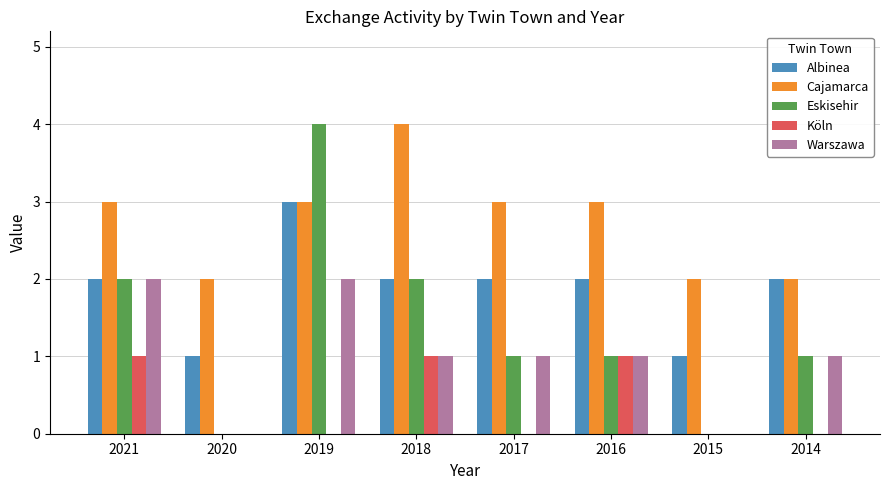

What is the highest value of the Warszawa series?

2